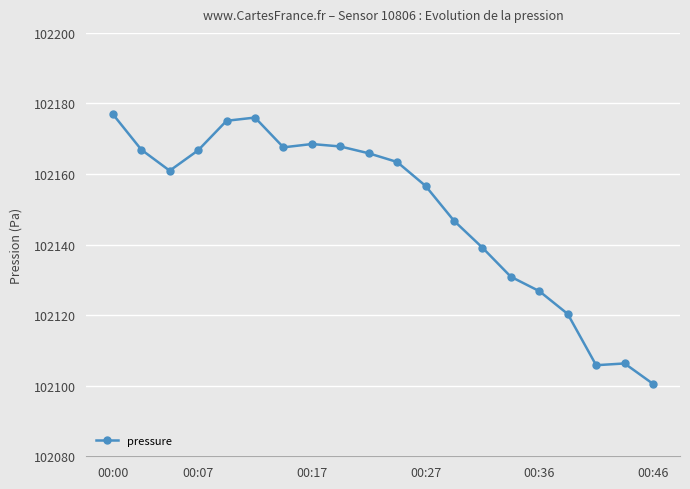

What is the difference between the maximum and minimum values?

76.4